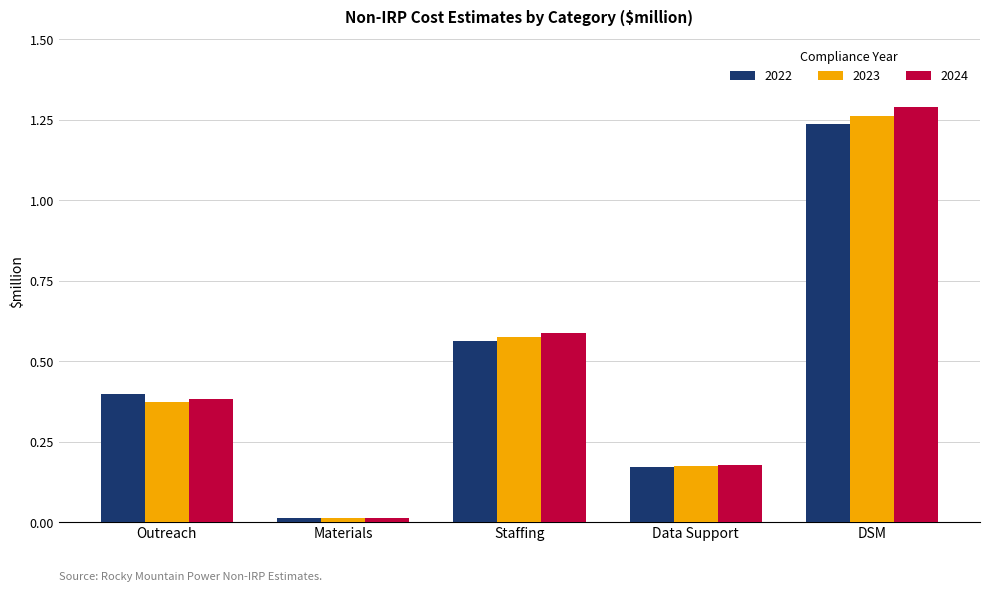

Does the chart contain any negative values?

No